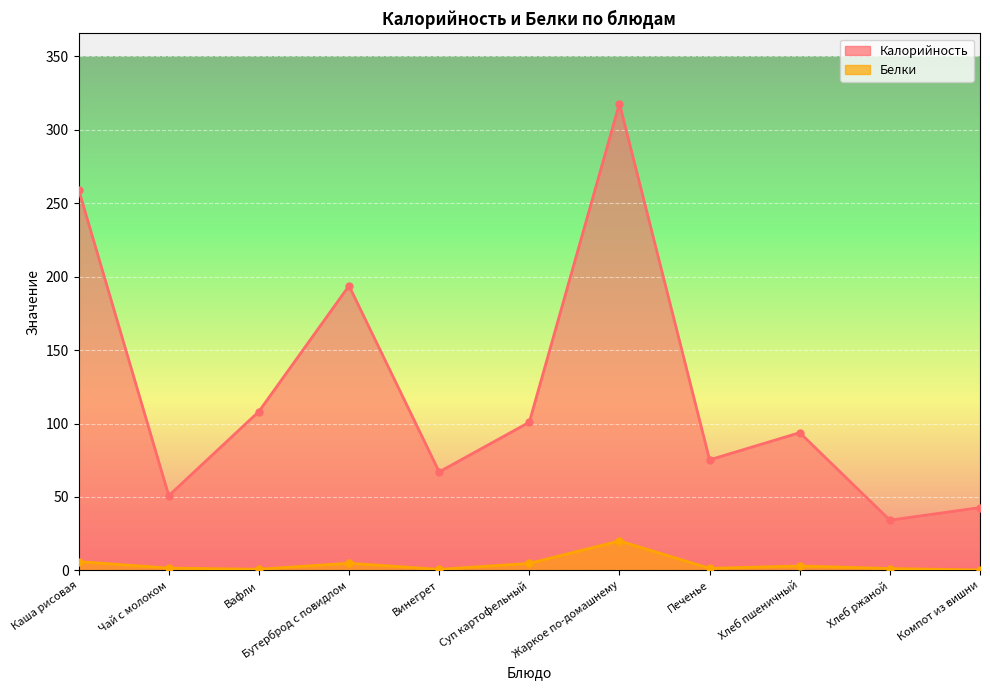

True or false: Белки and Калорийность cross at least once.

False